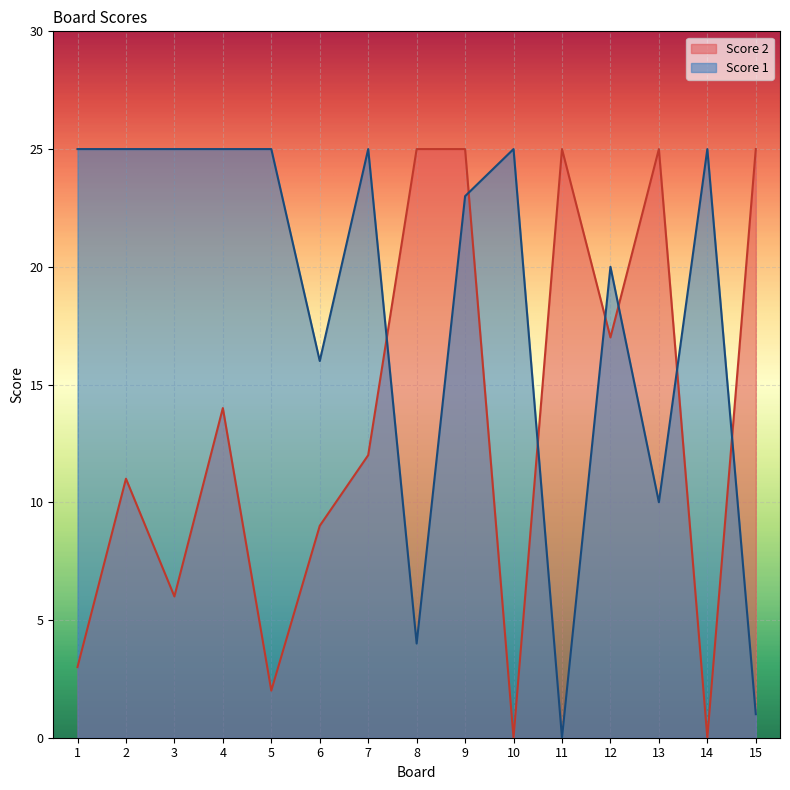

At which label is Score 1 closest to 12?

13